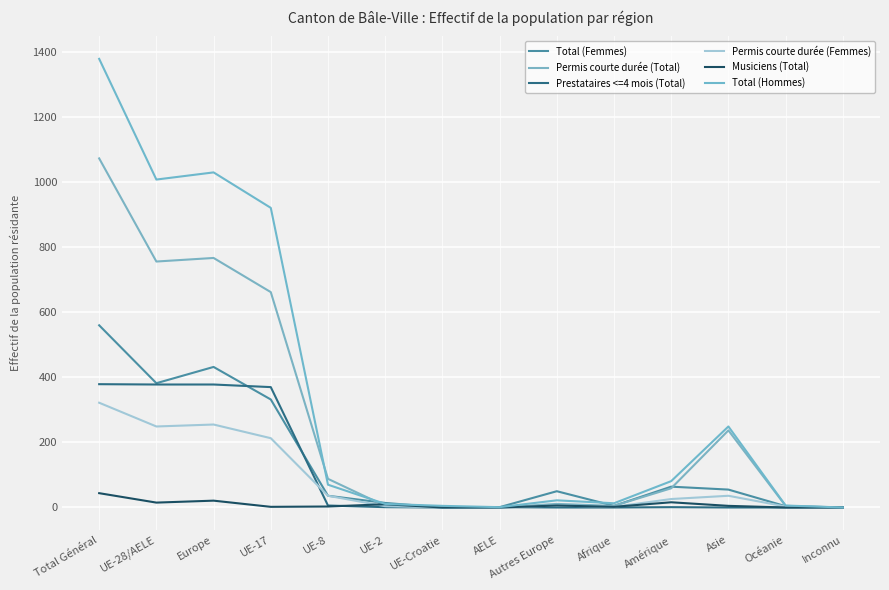

True or false: Total (Femmes) has more than 0 interior local peaks.

True